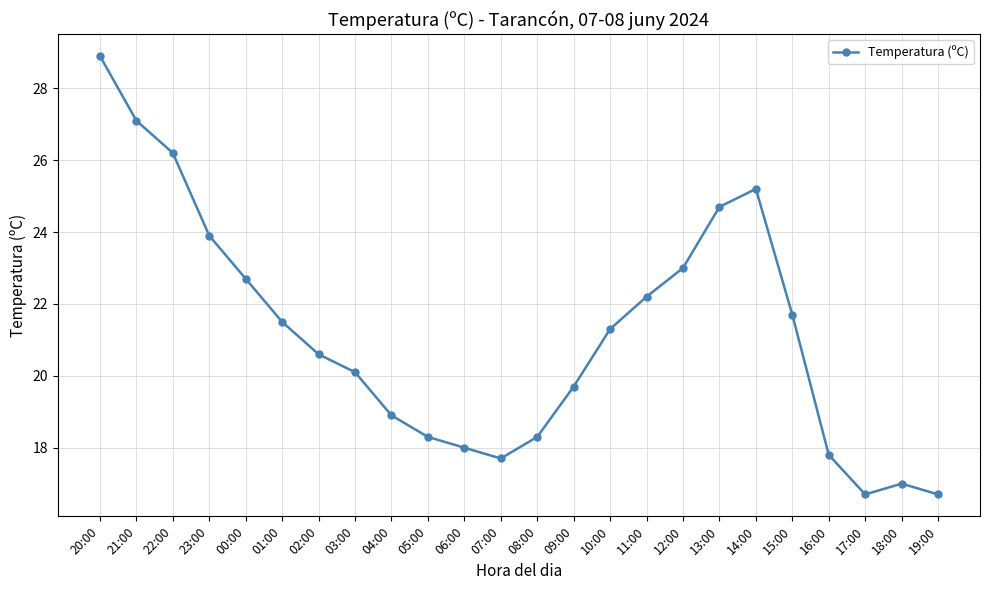

What is the difference between the maximum and second lowest values?

12.2